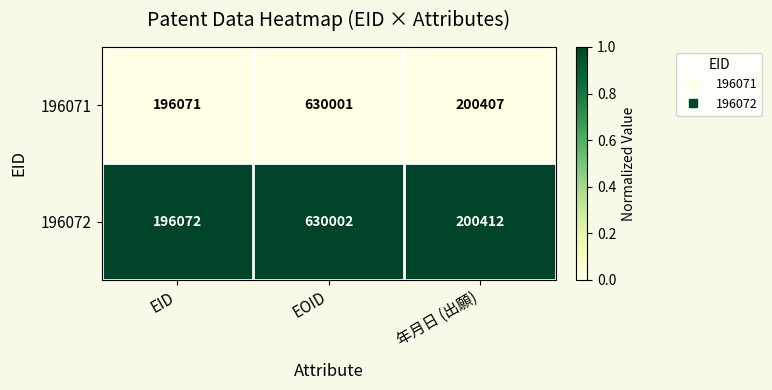

True or false: 196072 has a value of 849195 at EOID.

False